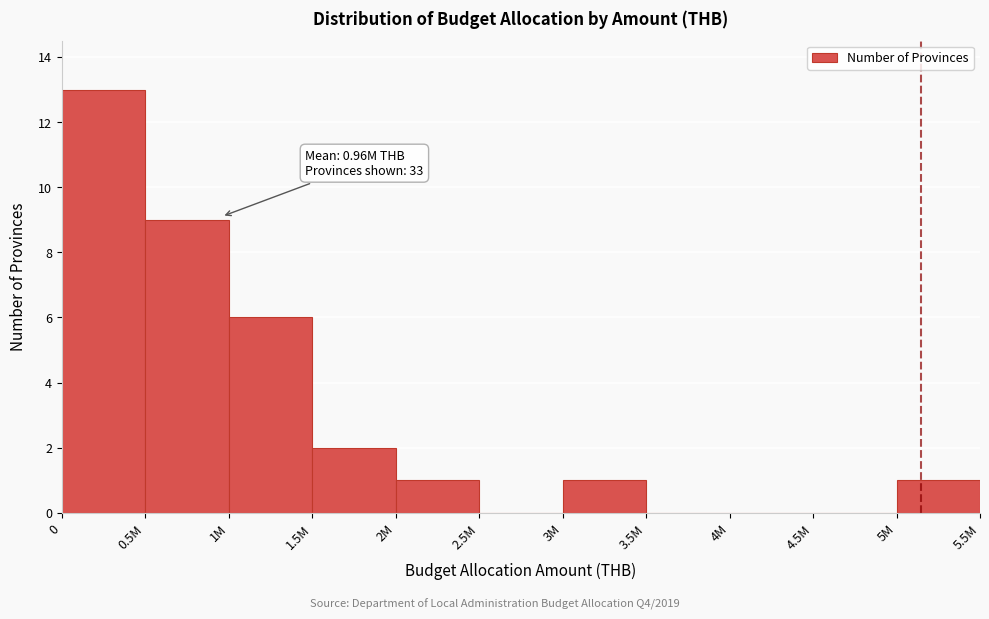

Reading left to right, transcribe all the data shown in this chart.

0=13	0.5M=9	1M=6	1.5M=2	2M=1	2.5M=0	3M=1	3.5M=0	4M=0	4.5M=0	5M=1